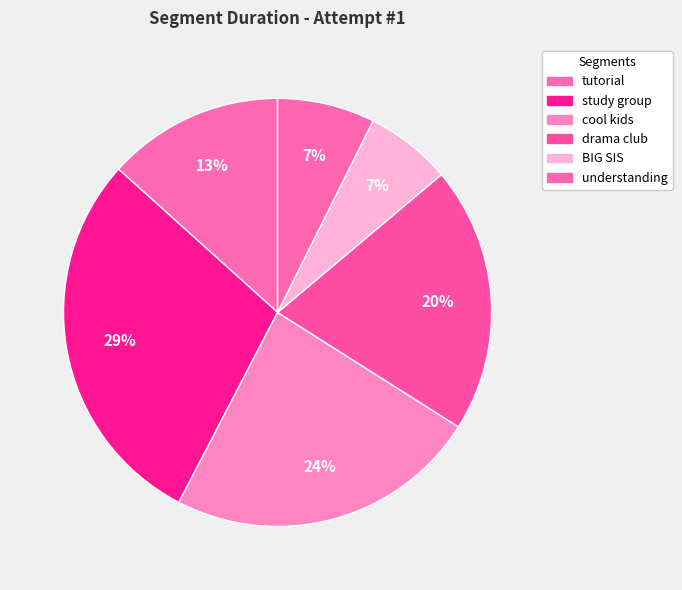

Does cool kids account for over 50% of the chart?

No